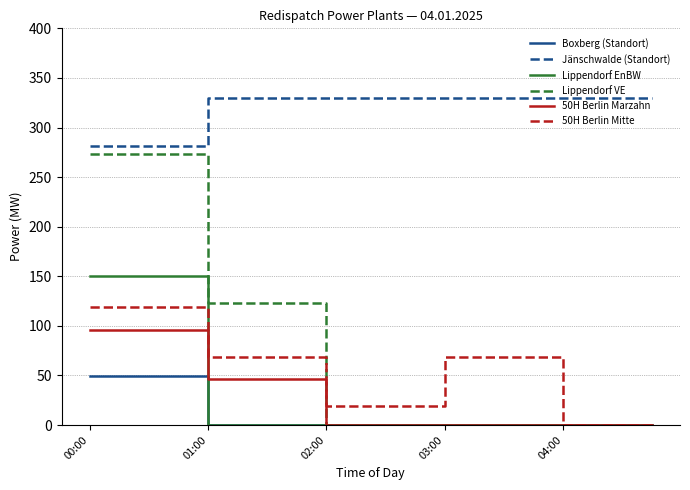

Which series has the largest total across all categories?

Jänschwalde (Standort)